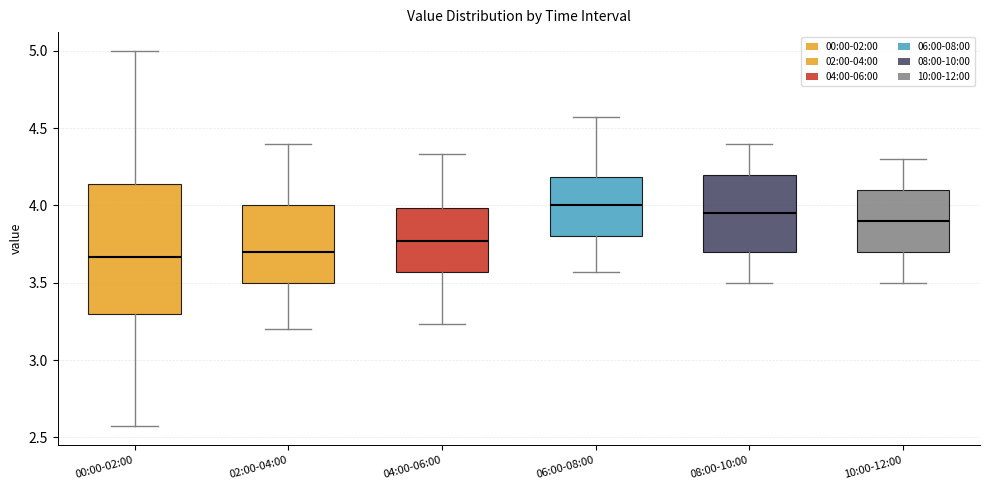

Comparing the boxes themselves (not the whiskers), which one is the tallest?

00:00-02:00